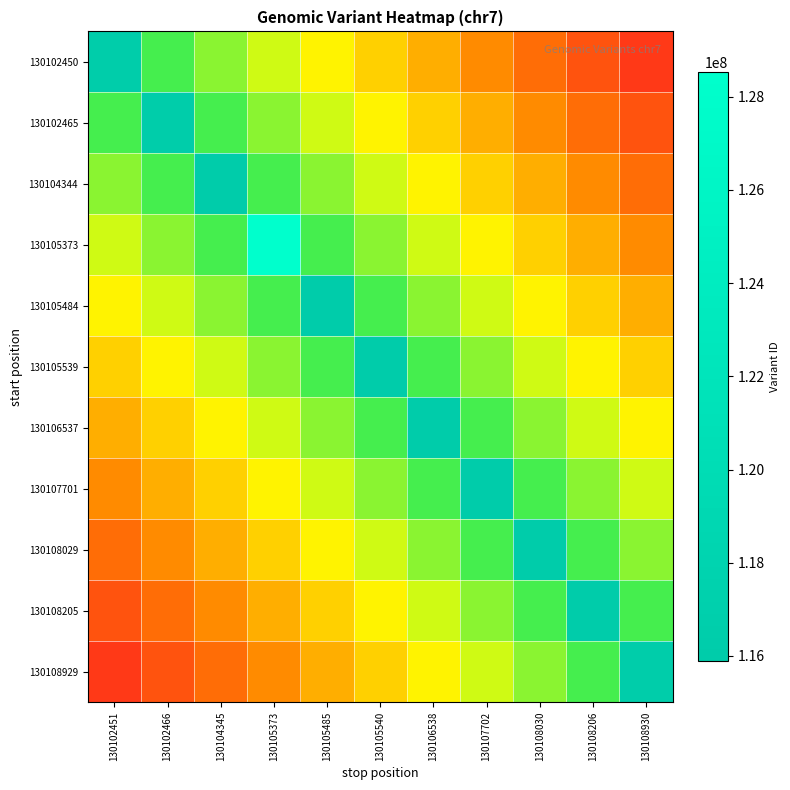

Which label corresponds to the largest value in the chart?

130105373